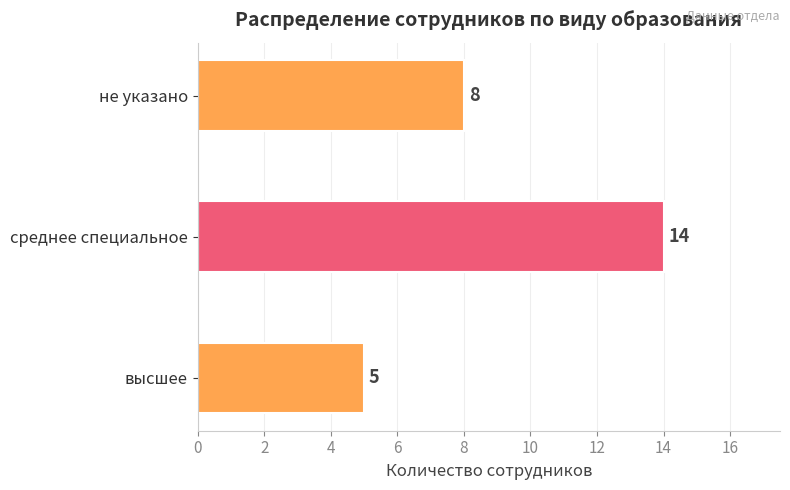

What is the change in value from среднее специальное to не указано?

-6